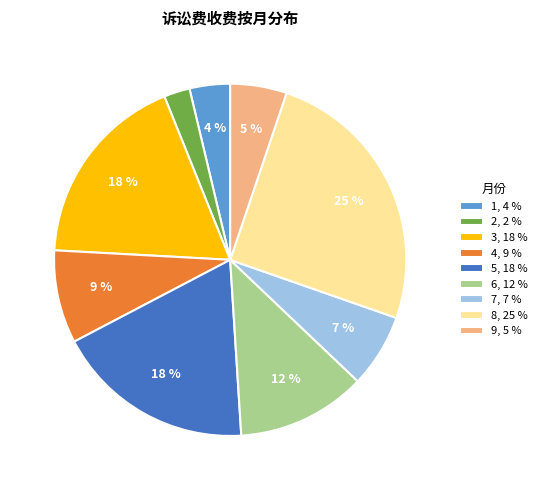

How many slices are in this pie chart?

9